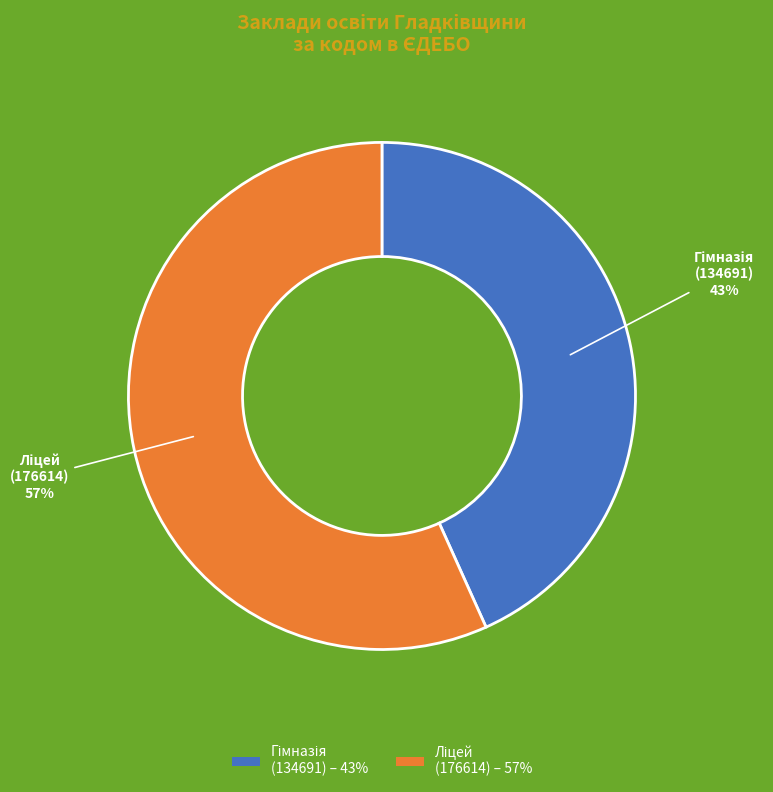

To the nearest percent, what is the average slice percentage?

50%